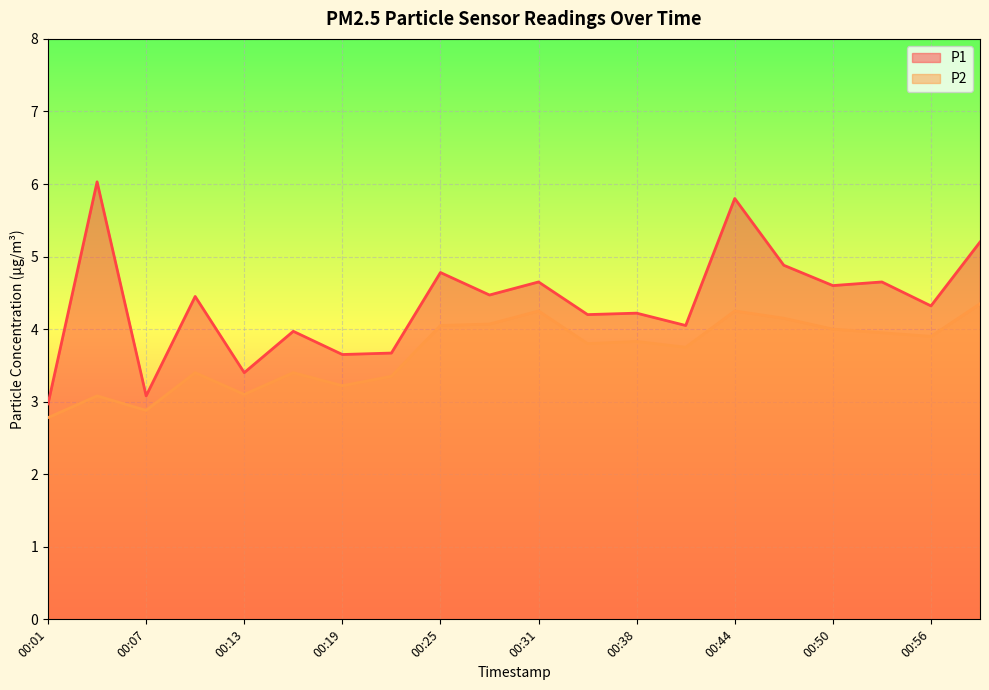

Where is the first local maximum for P2?

00:04